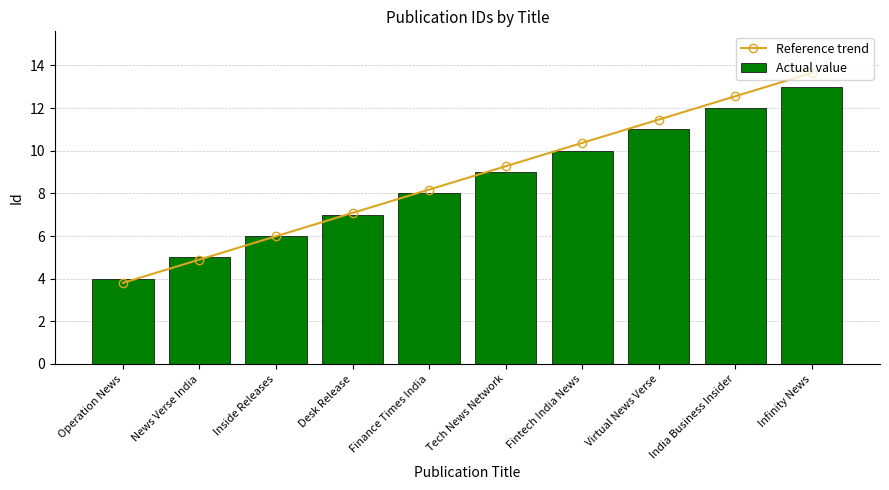

Which label corresponds to the smallest value in the chart?

Operation News